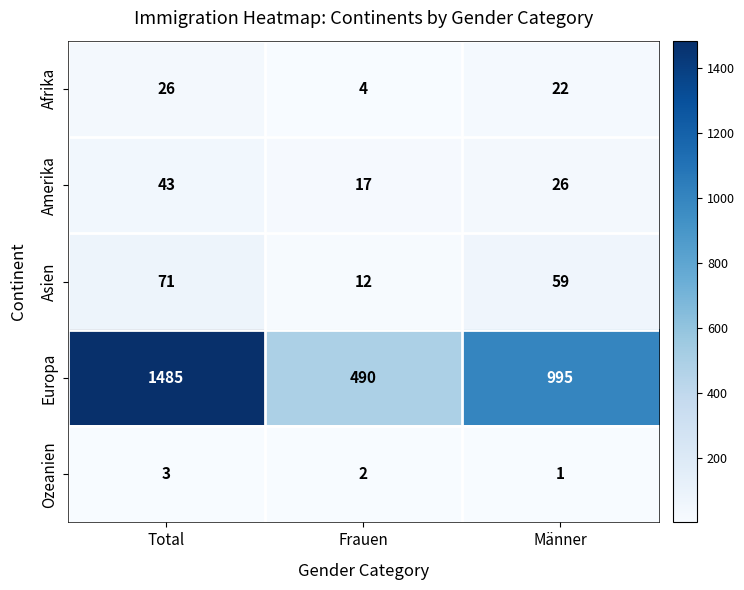

At Frauen, list the series in order from largest to smallest.

Europa, Amerika, Asien, Afrika, Ozeanien